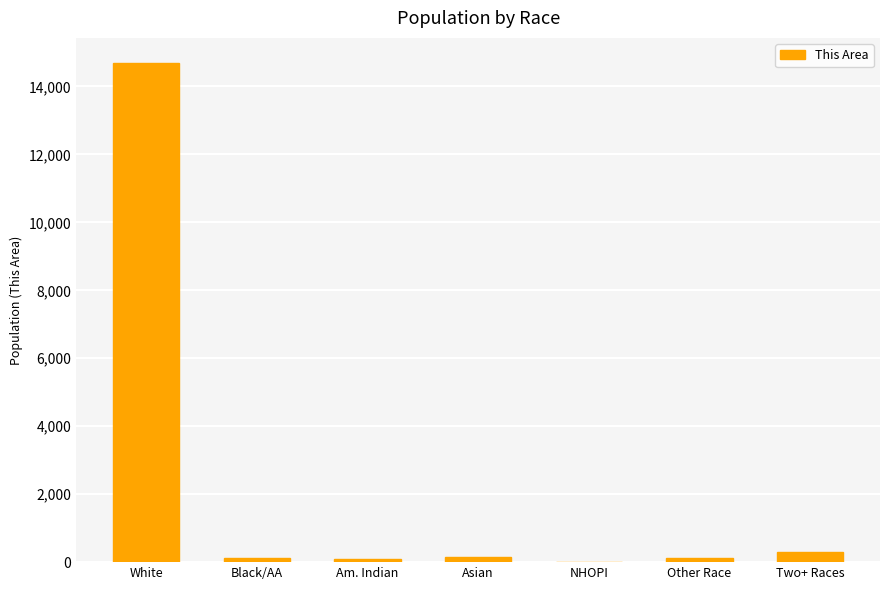

What is the difference between the values at NHOPI and Other Race?

104